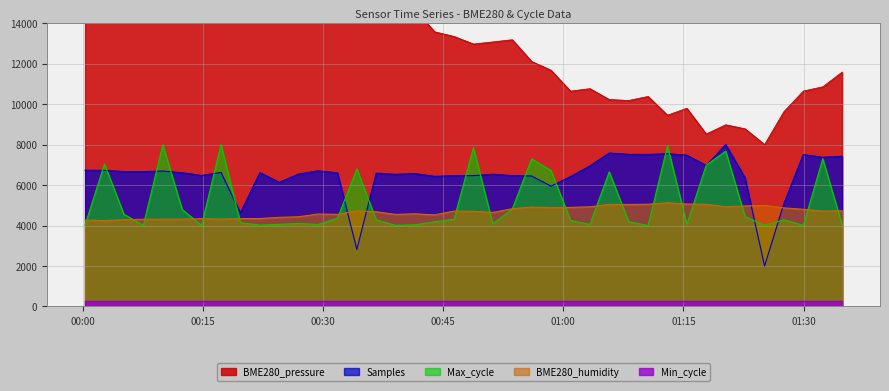

What is the lowest value of the BME280_humidity series?

4244.8